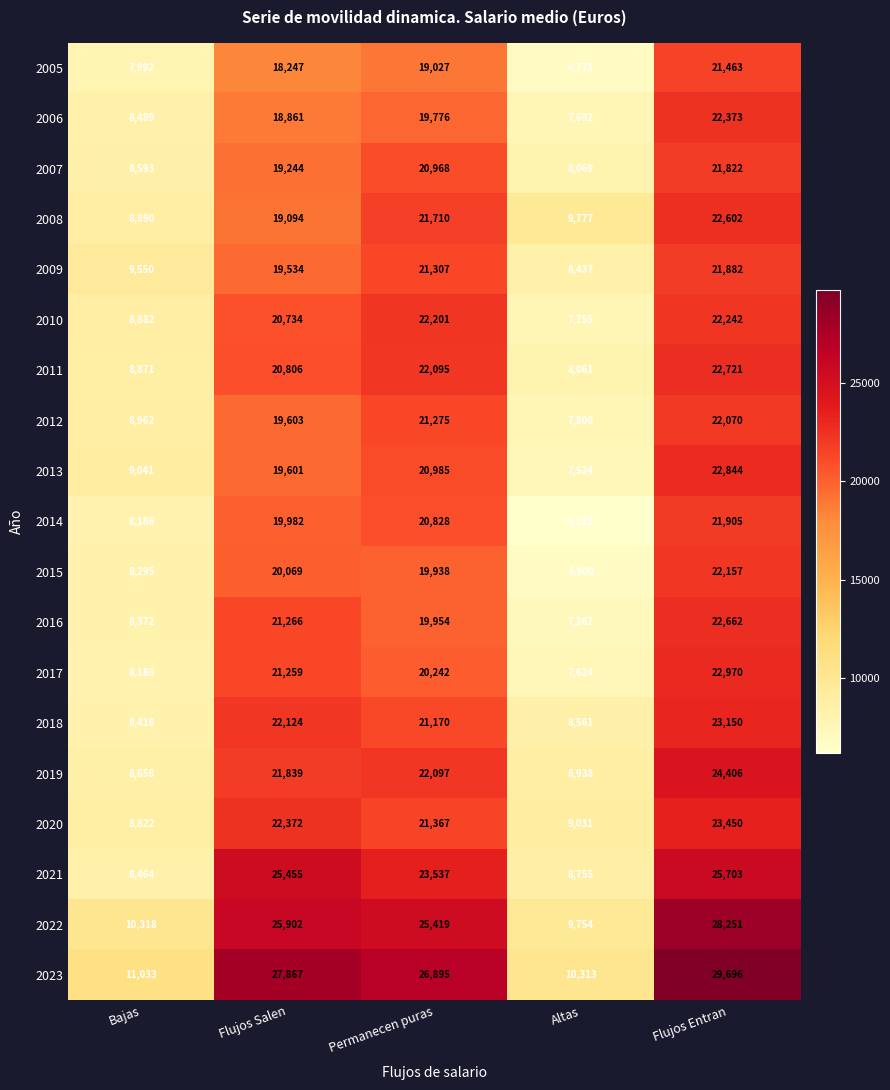

List the series in order of their peak value, highest first.

2023, 2022, 2021, 2019, 2020, 2018, 2017, 2013, 2011, 2016, 2008, 2006, 2010, 2015, 2012, 2014, 2009, 2007, 2005